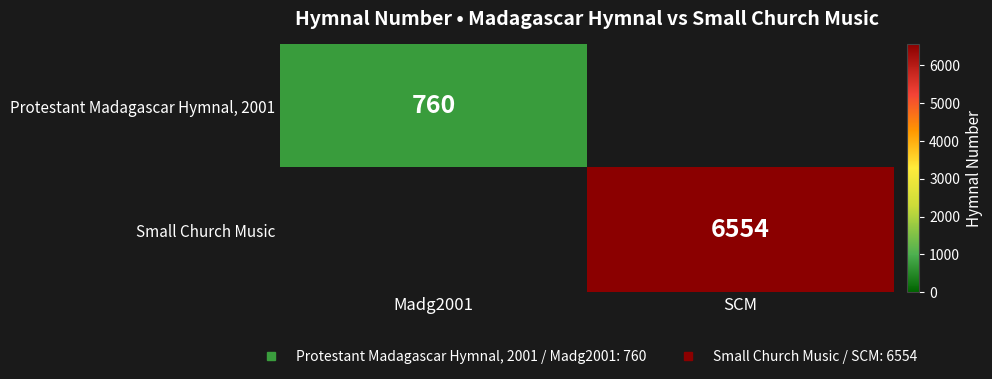

How many categories are shown in the chart?

2